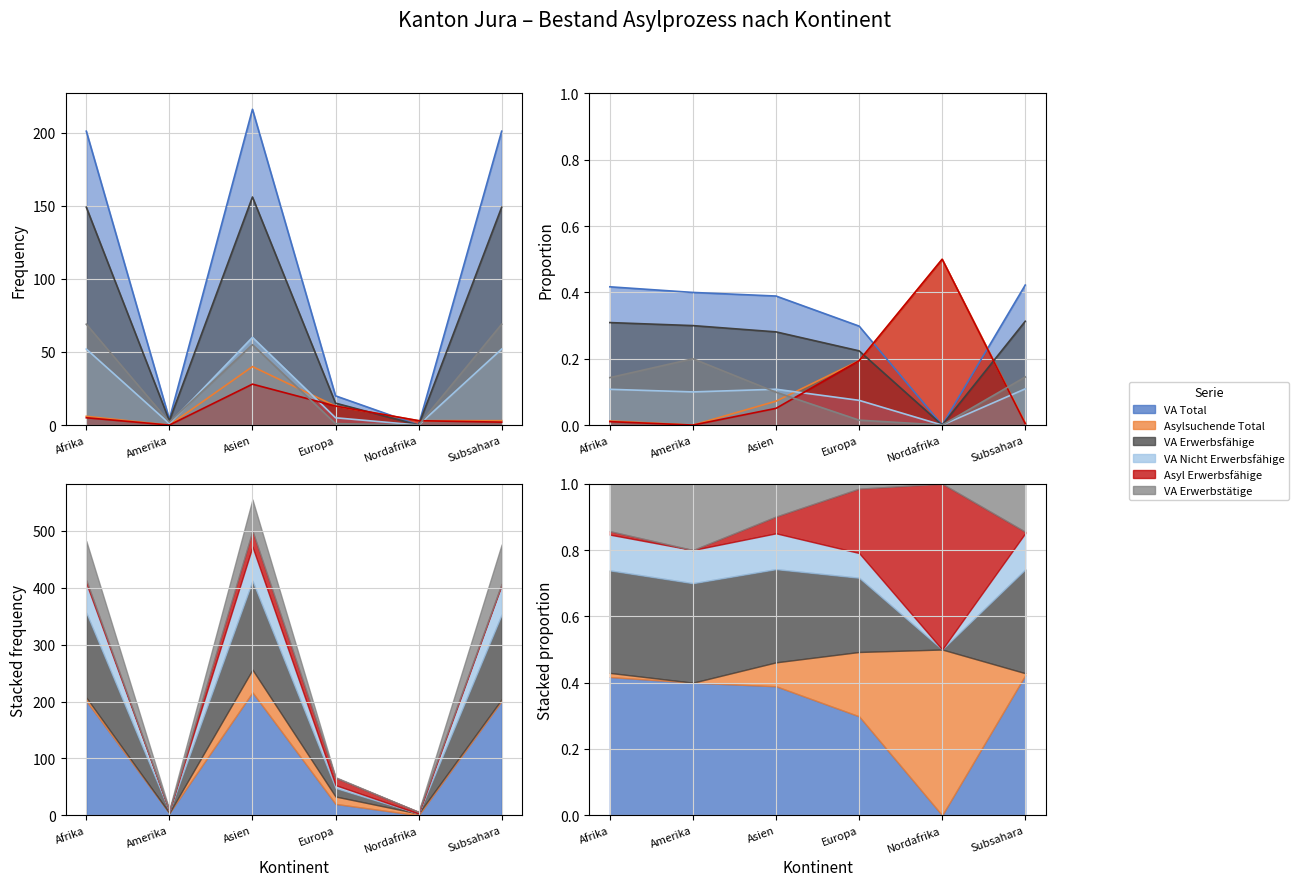

What is the difference between the maximum and minimum values in the Asylsuchende Total series?

40